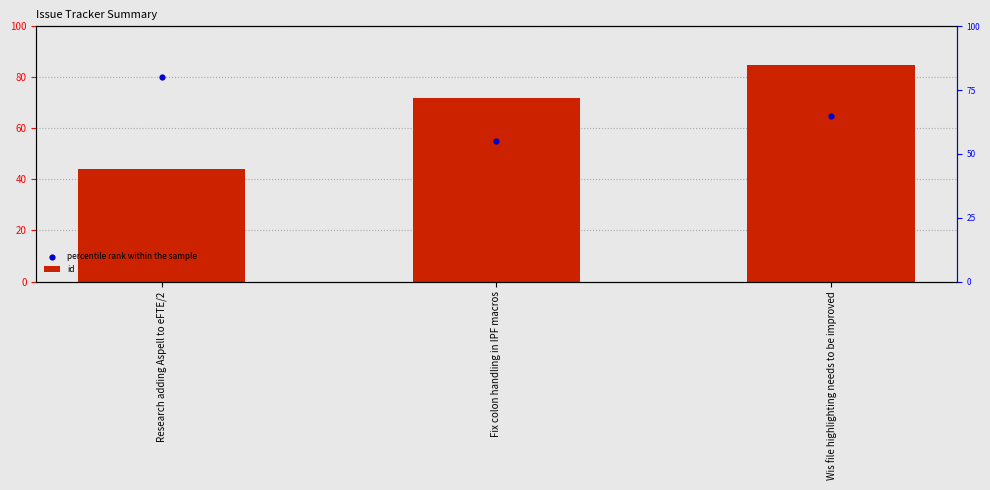

Is the value of percentile rank within the sample at Fix colon handling in IPF macros greater than the value of id at Fix colon handling in IPF macros?

No